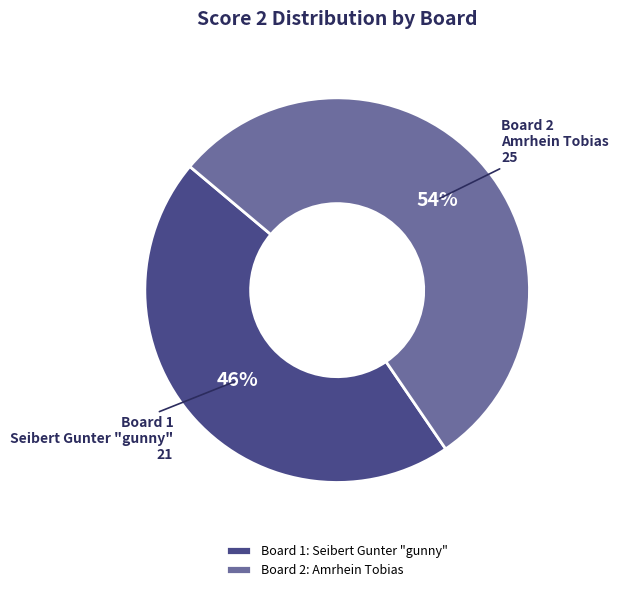

To the nearest percent, what is the average slice percentage?

50%